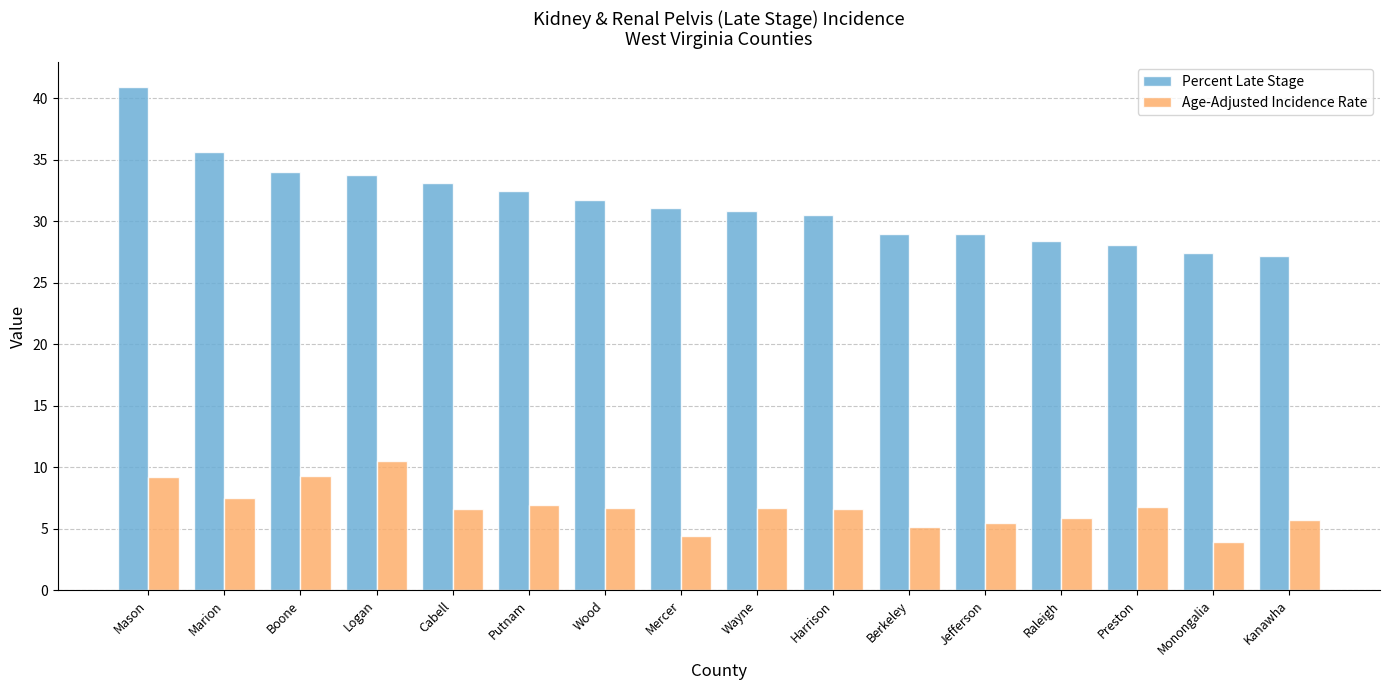

What value does the Percent Late Stage series have at Harrison?

30.5